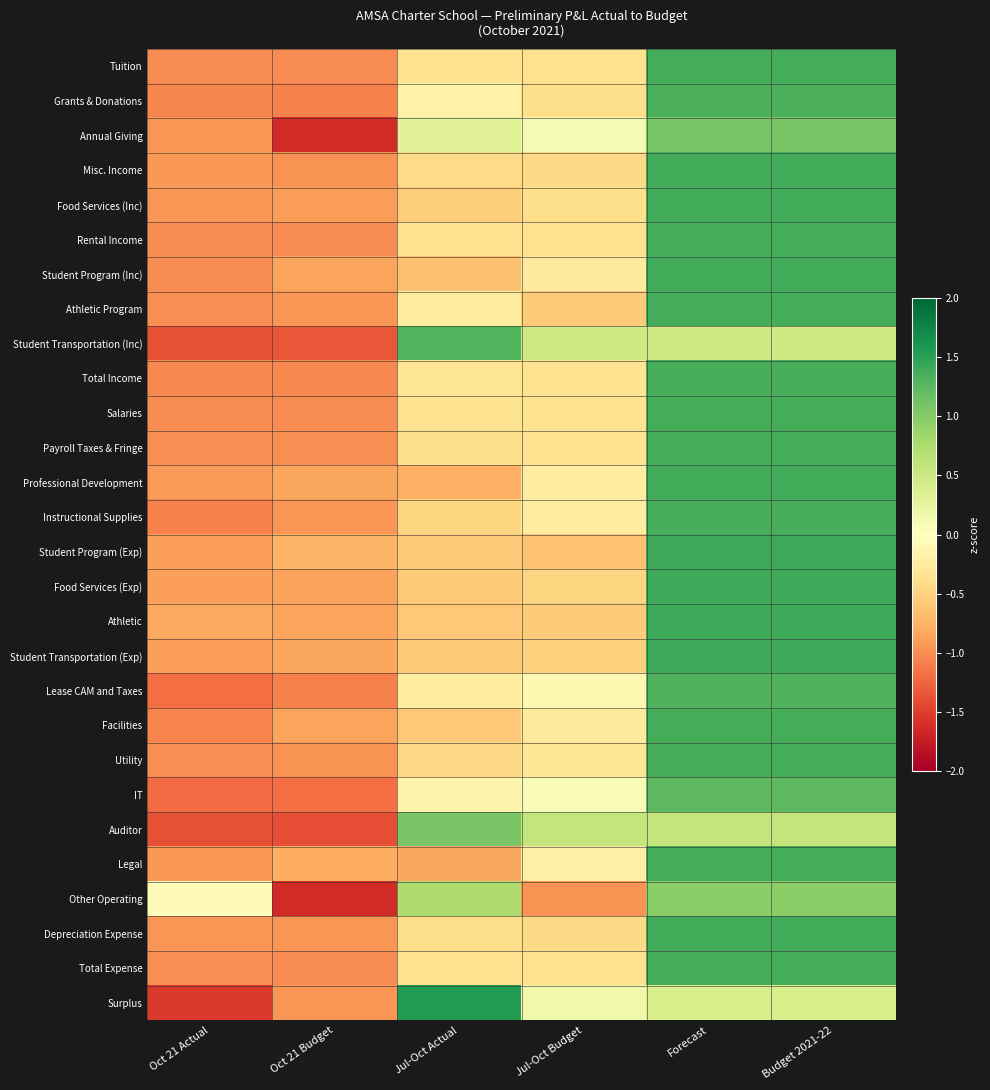

Between Oct 21 Actual and Budget 2021-22, which is larger?

Budget 2021-22